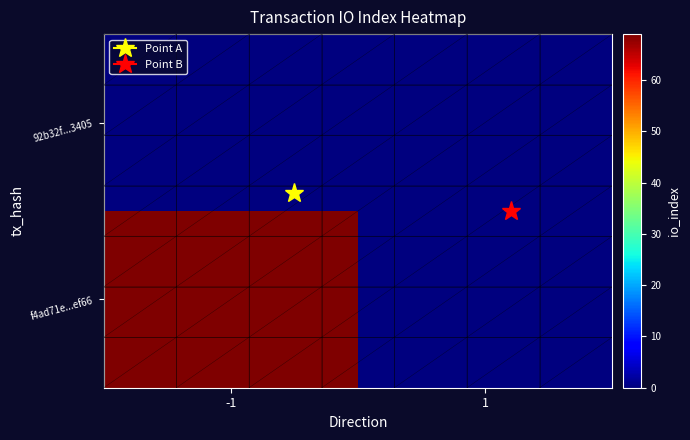

At how many categories does at least one series exceed 62?

1